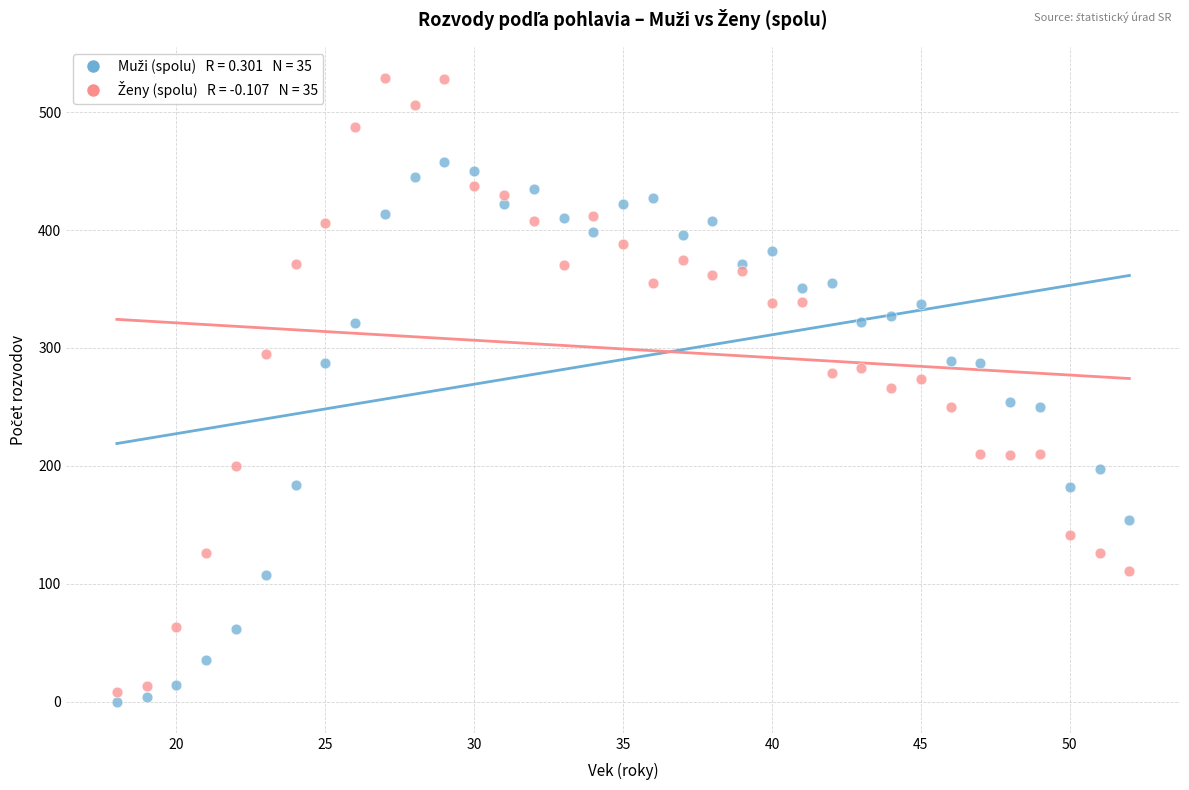

Across all data points, what is the range of Y values (max minus min)?

529